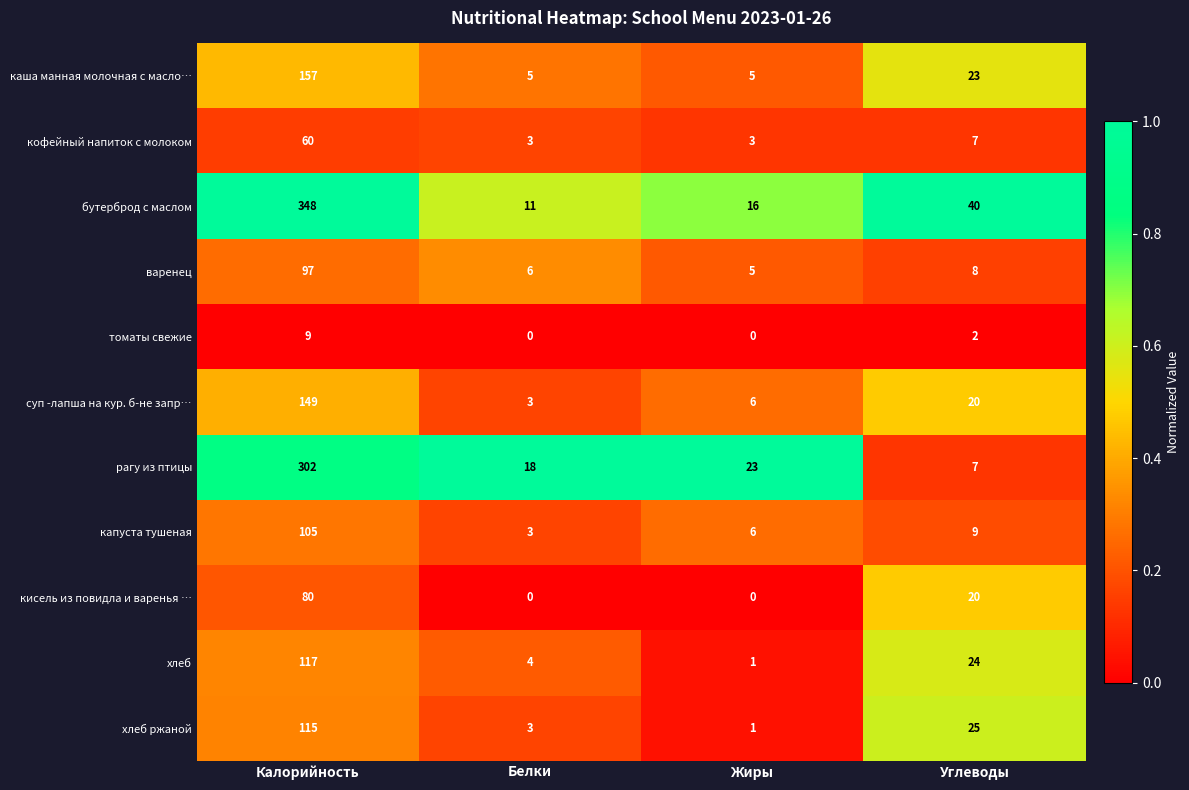

Read the варенец value at Белки.

6